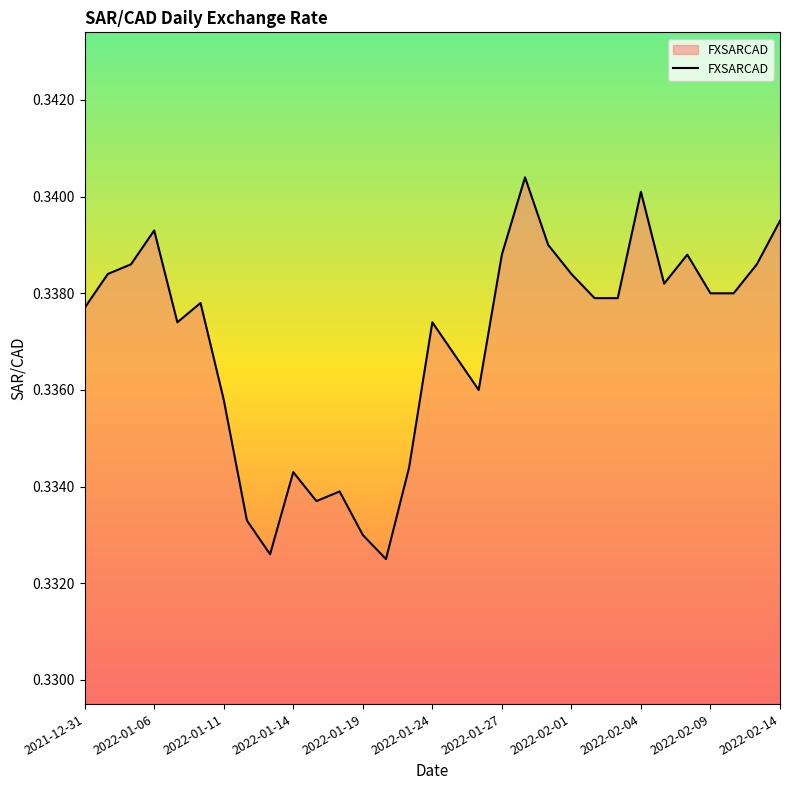

What is the label of the 11th point from the right?

2022-01-31